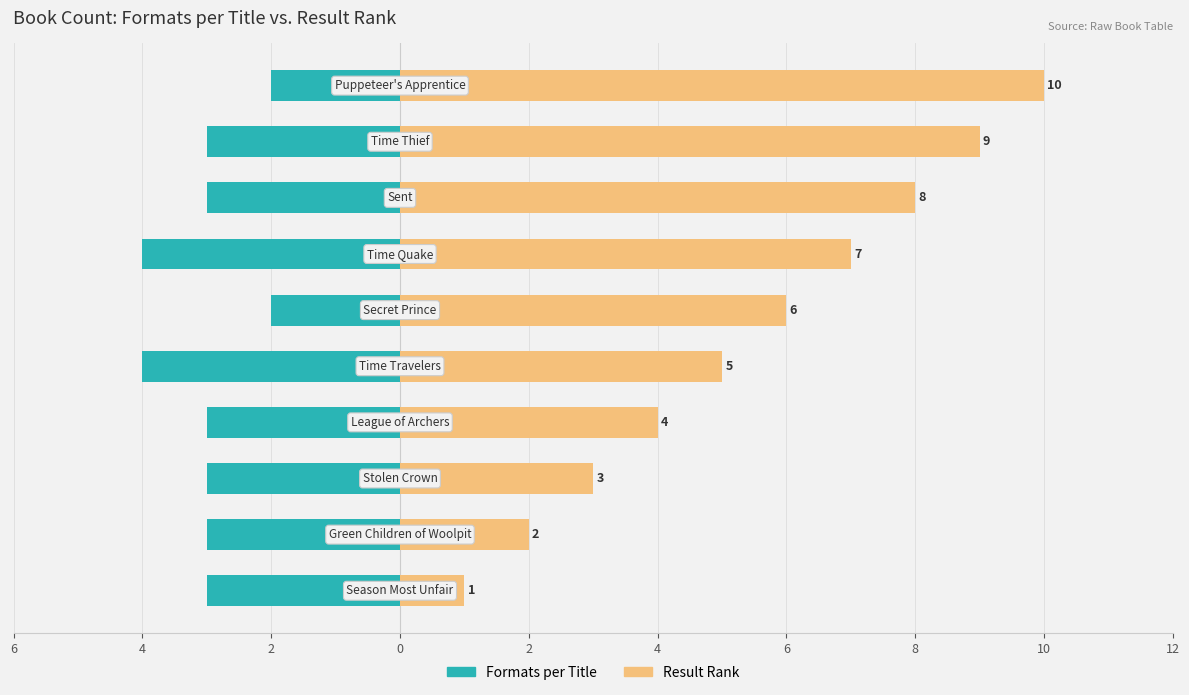

What is the difference between the Result Rank values at 2 and 6?

4